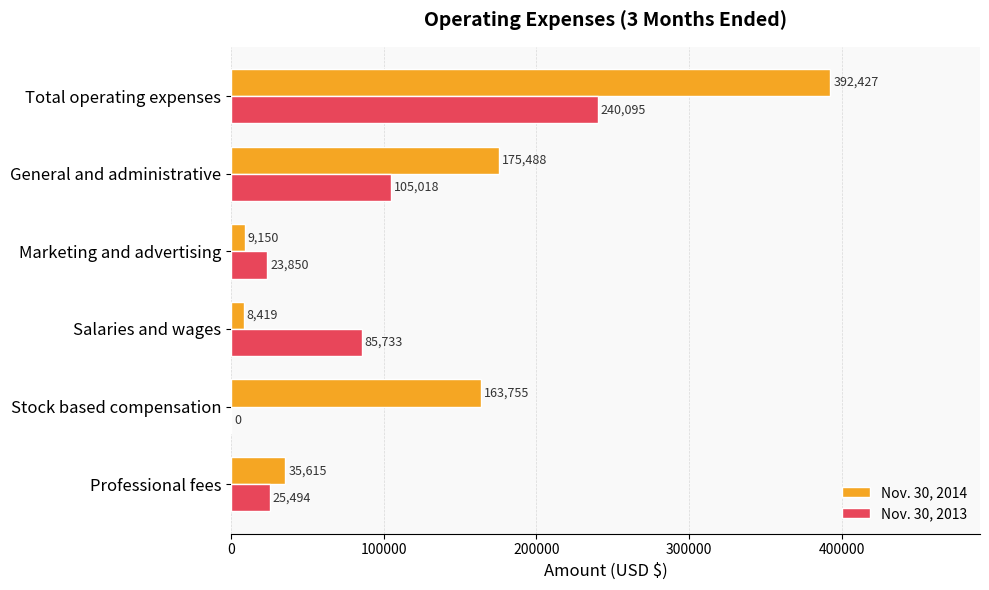

The value of Nov. 30, 2014 at Stock based compensation is 214144. True or false?

False